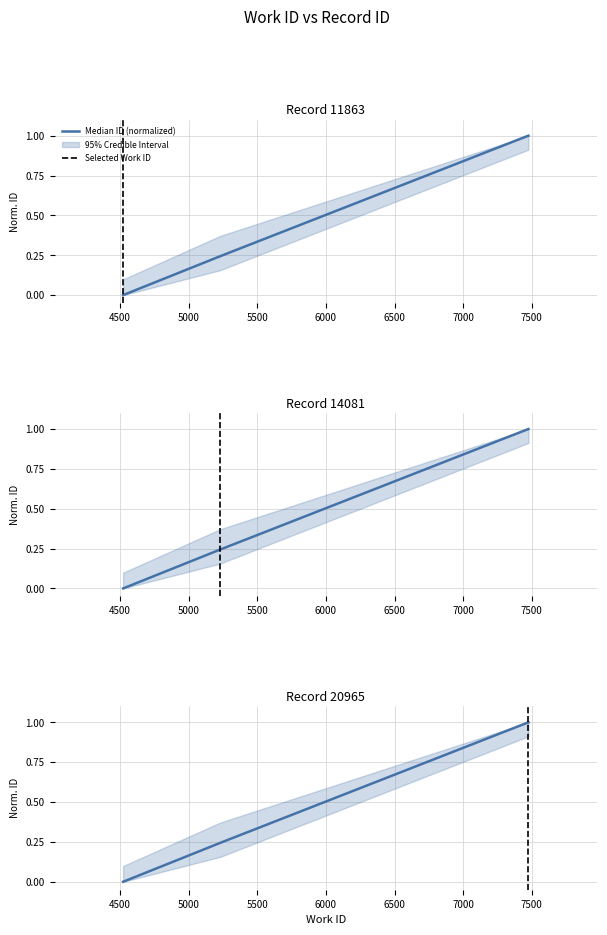

Which series has the largest range (max minus min)?

work_id